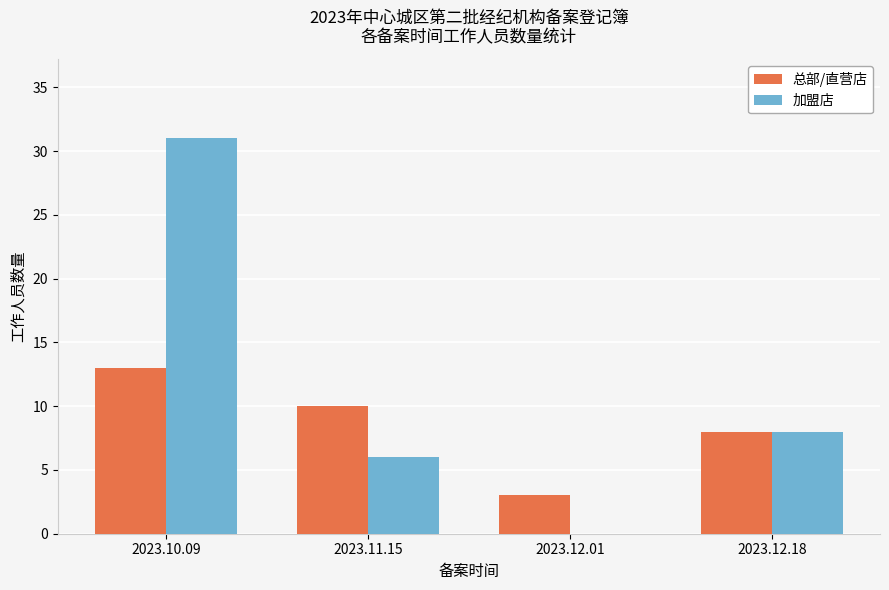

Between 2023.10.09 and 2023.12.01, which series saw the biggest shift?

加盟店